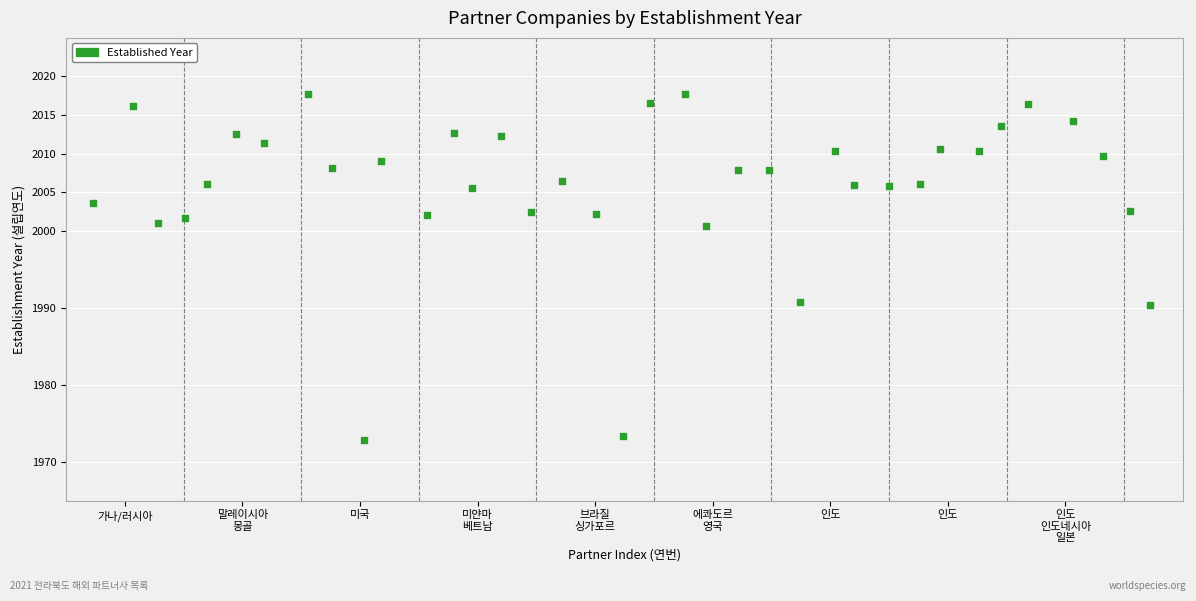

What is the range of Y values (max minus min)?

44.9